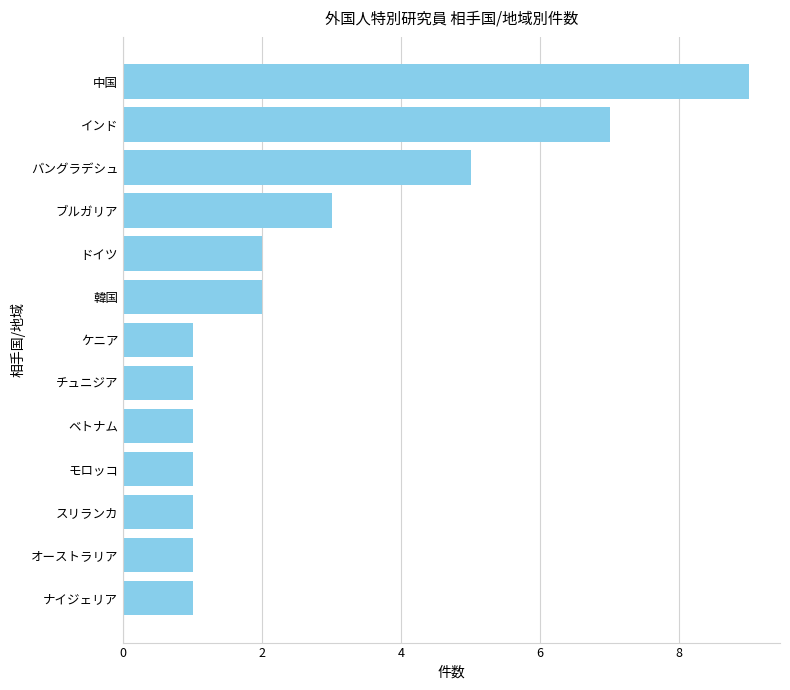

Does the chart contain any negative values?

No